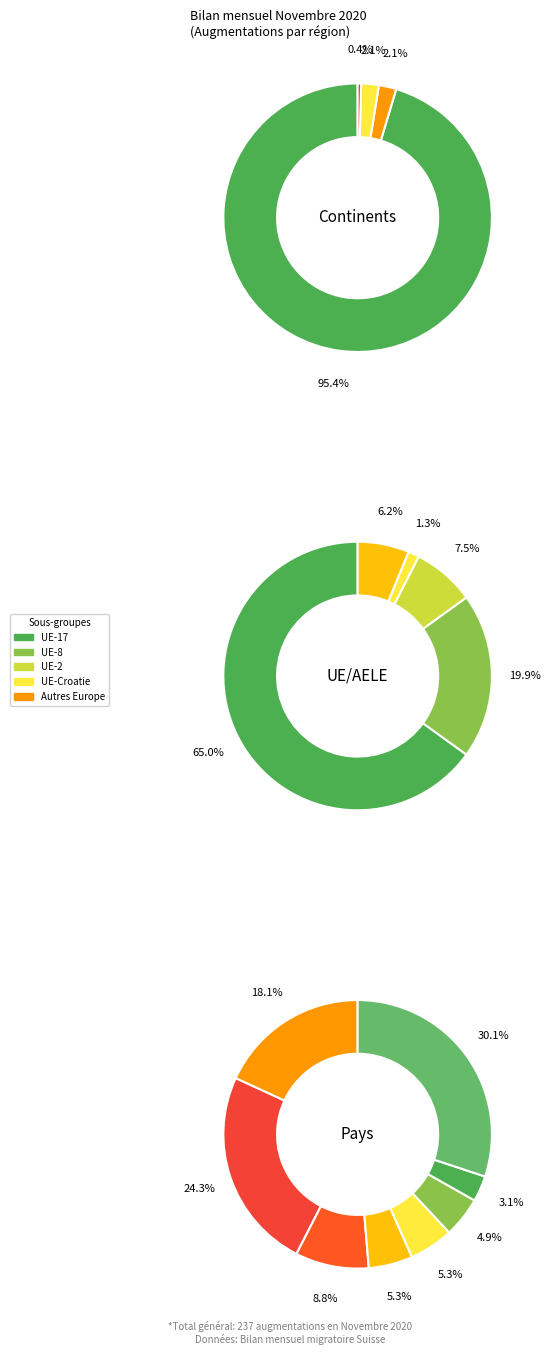

To the nearest percent, what portion does Asie represent?

2%